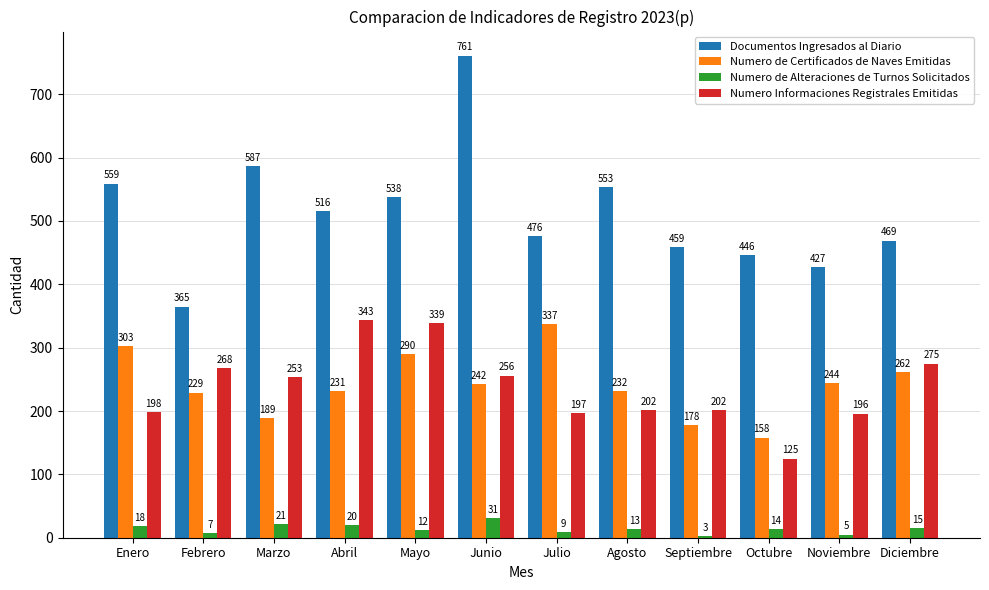

True or false: Numero Informaciones Registrales Emitidas has a value of 172 at Junio.

False